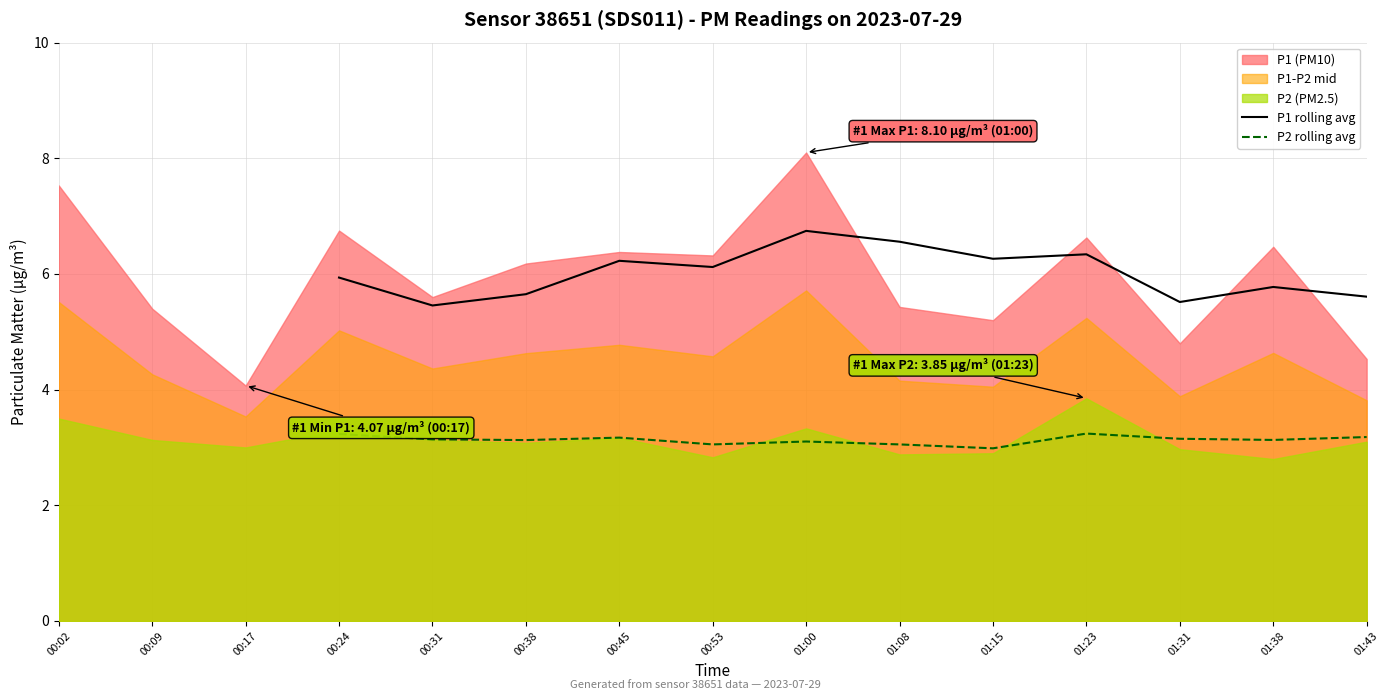

The value of P1 rolling avg at 00:31 is 3.3. True or false?

False